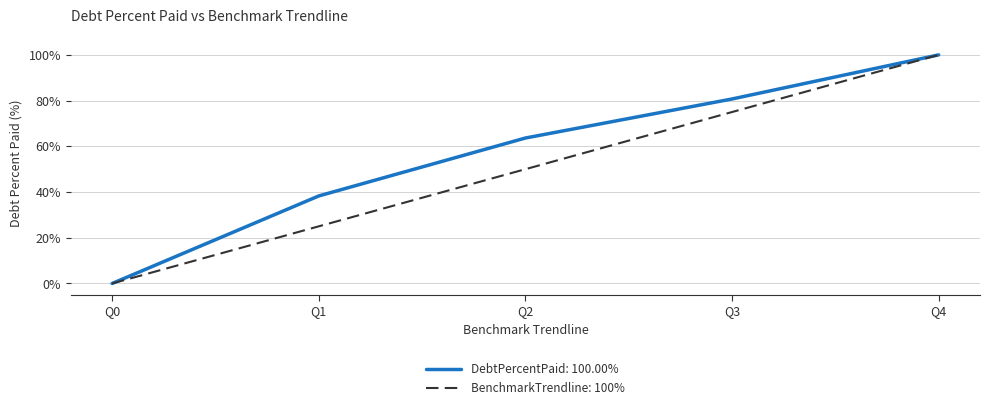

What is the spread (max minus min) of values at Q1?

13.3